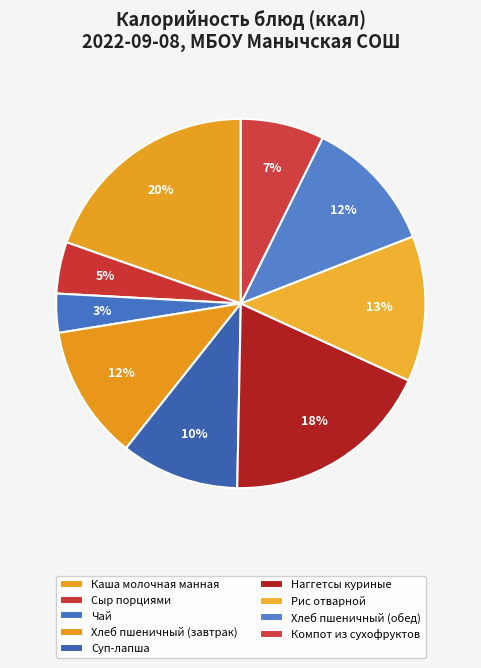

To the nearest percent, what portion does Сыр порциями represent?

5%